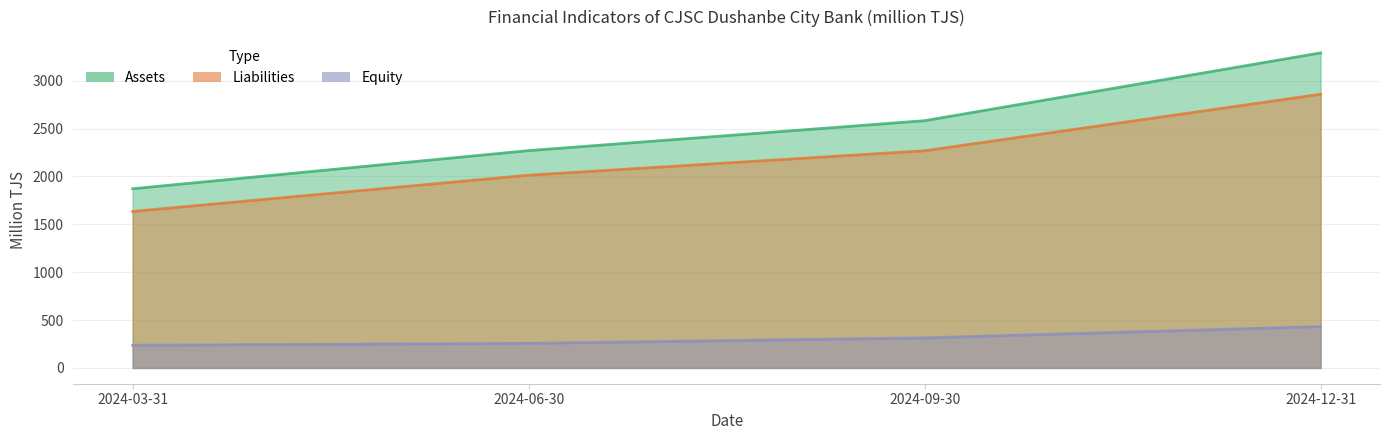

What is the approximate value of Assets at 2024-12-31?

3290.1